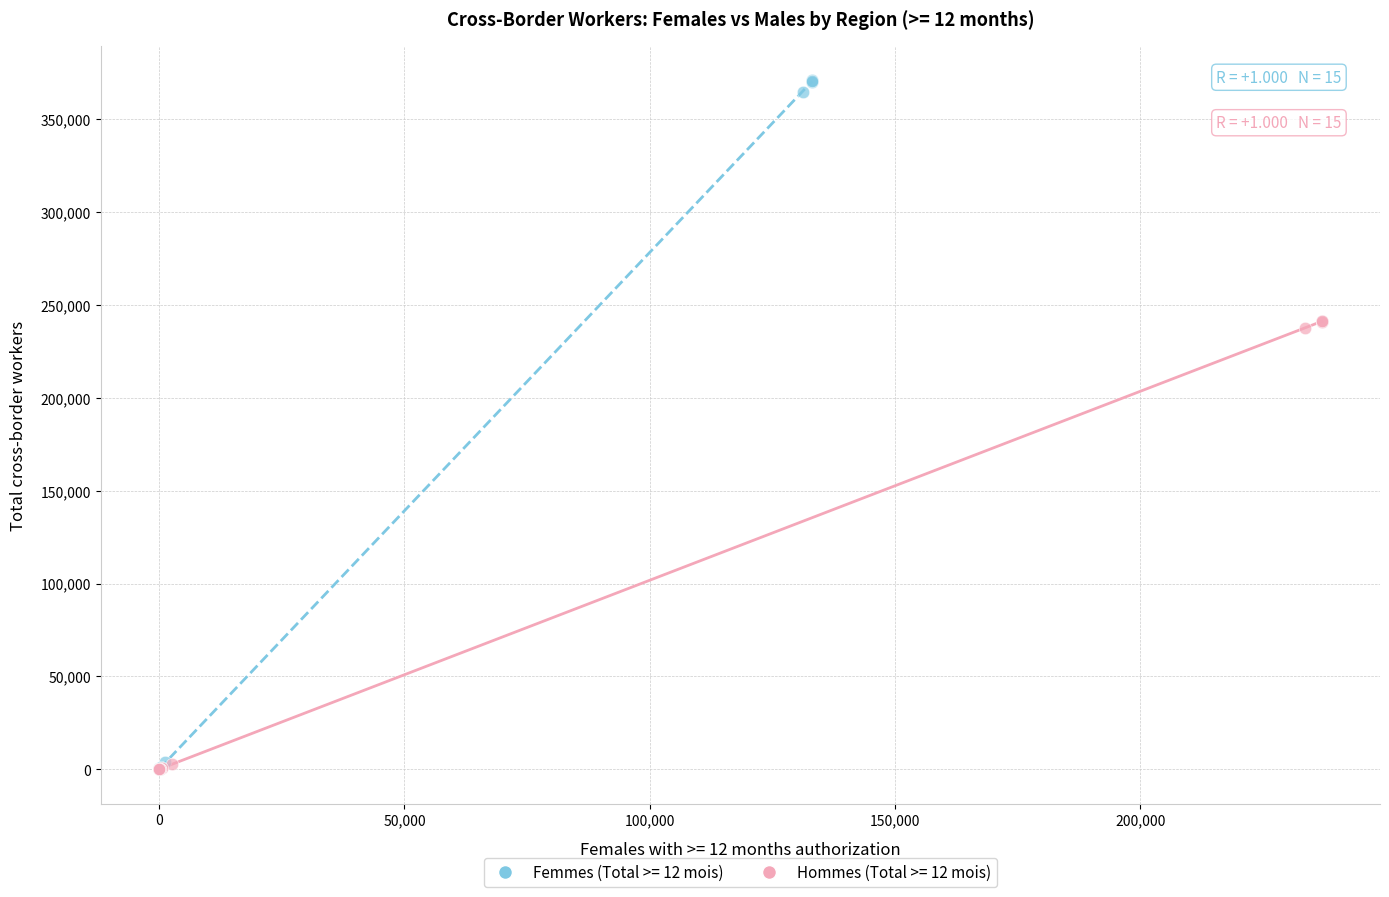

Which series has the largest Y range (max minus min)?

Femmes (Total >= 12 mois)